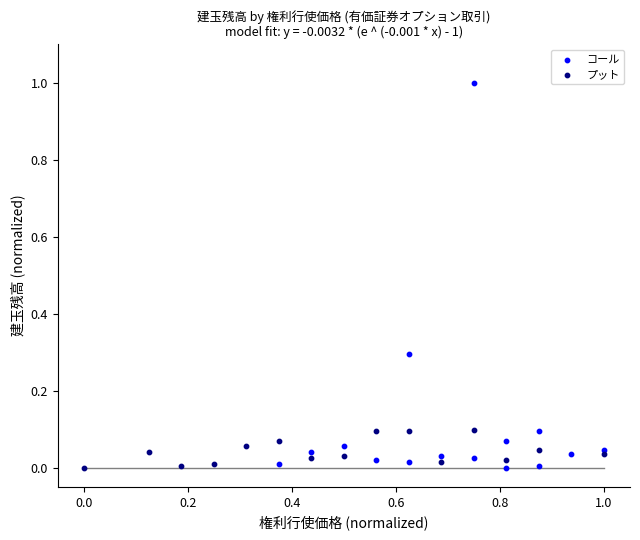

Which series contains the highest Y value?

コール